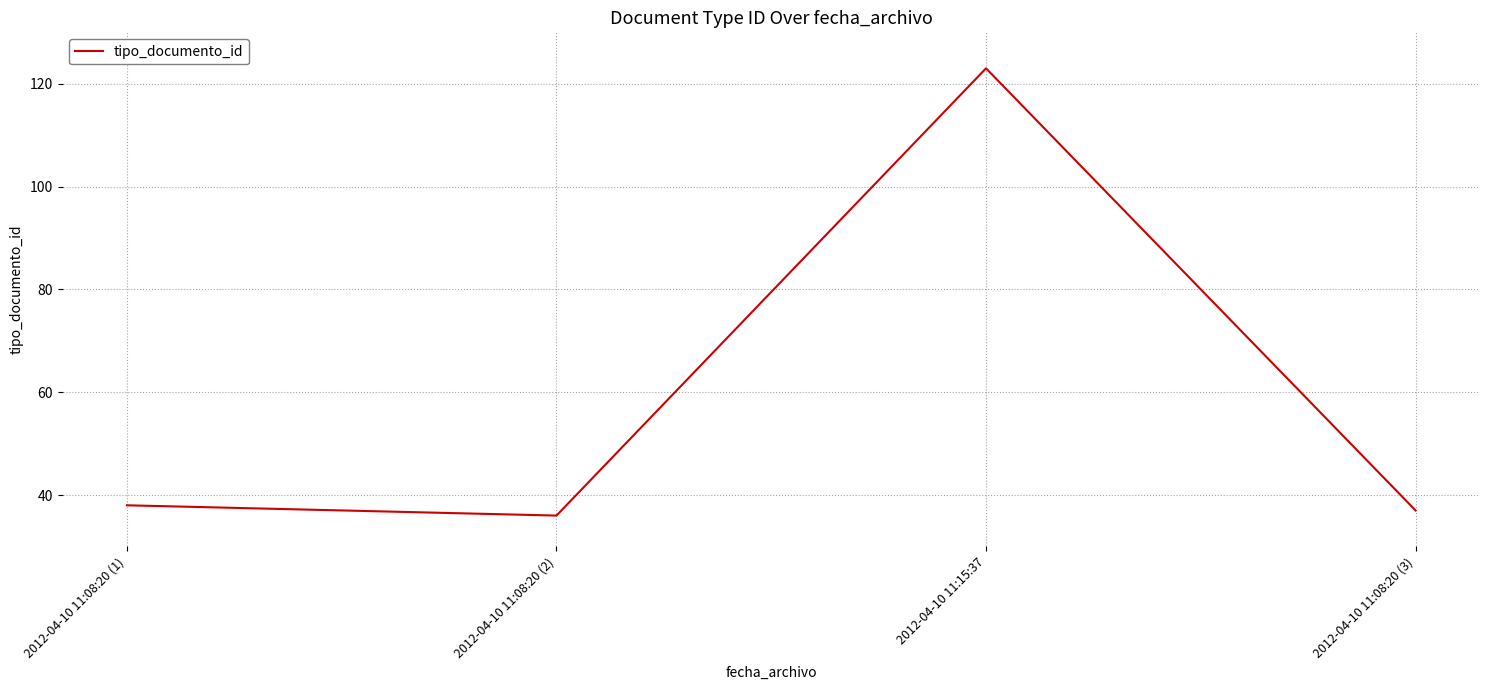

What is the sum of all values?

234